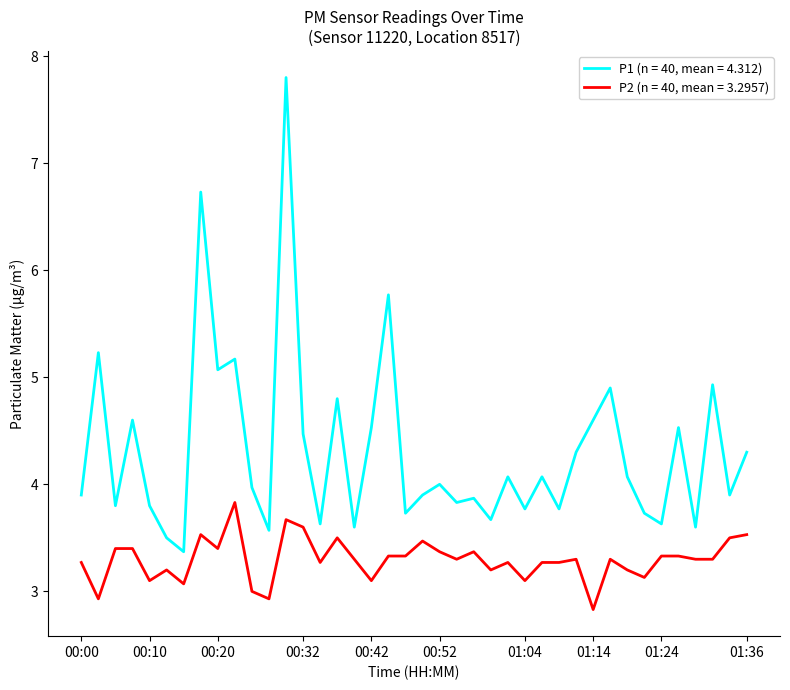

Rank the series by their average value, from lowest to highest.

P2 (n = 40, mean = 3.2957), P1 (n = 40, mean = 4.312)